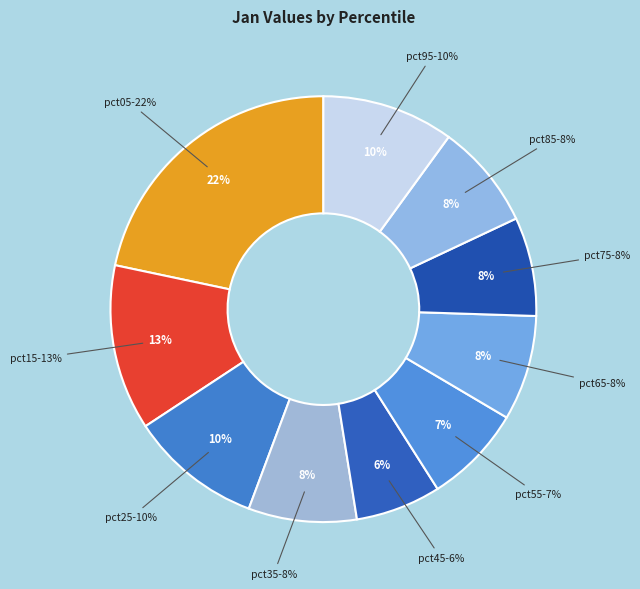

Count the number of slices in the pie.

10